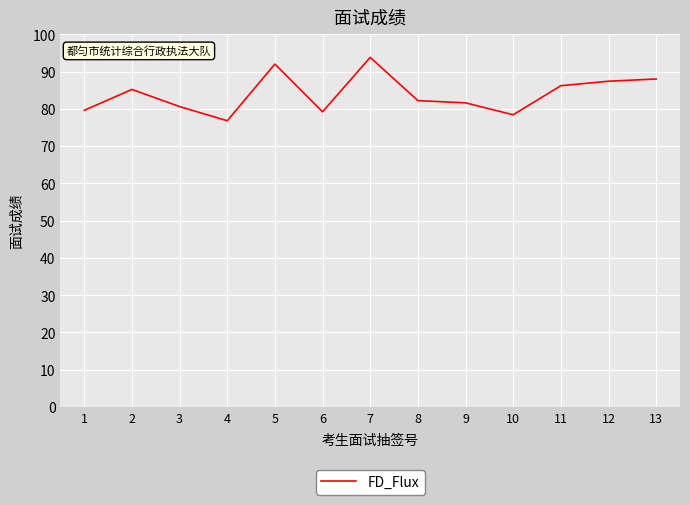

What is the minimum value shown in the chart?

76.8